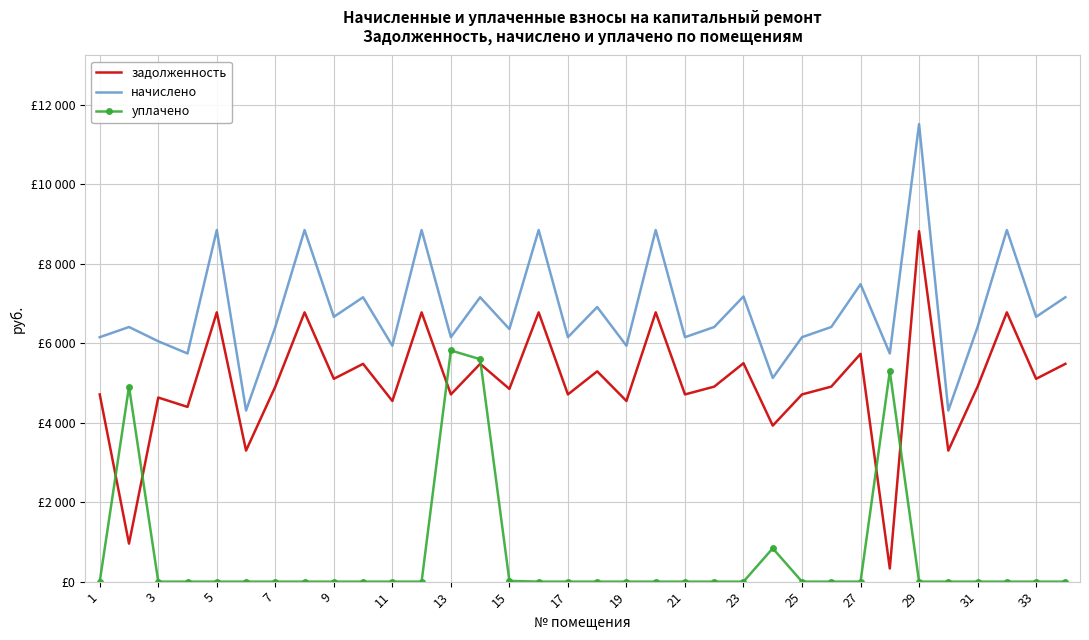

What is the sum of all уплачено values?

22466.9